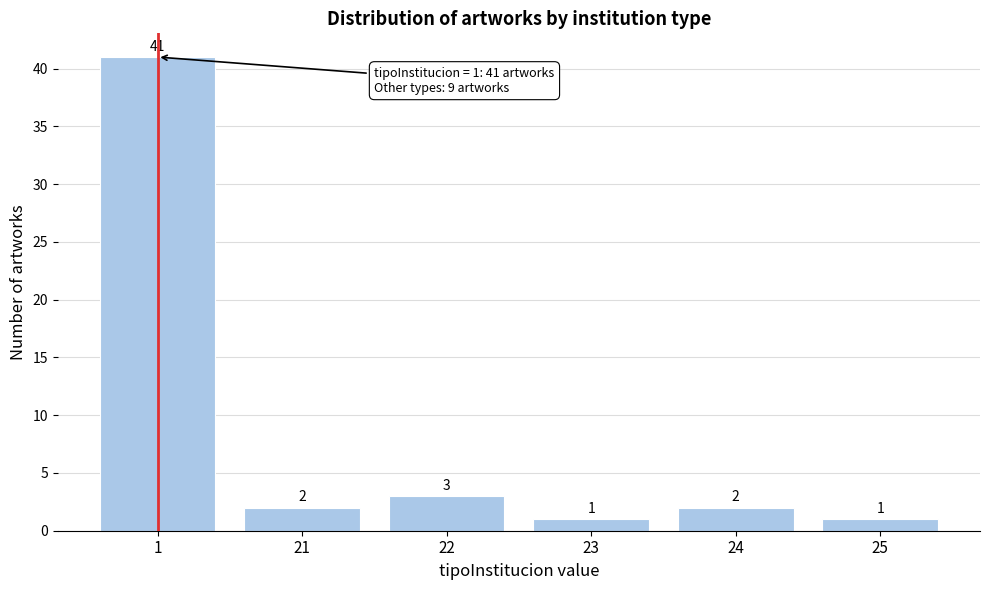

Reading right to left, transcribe all the data shown in this chart.

1	2	1	3	2	41